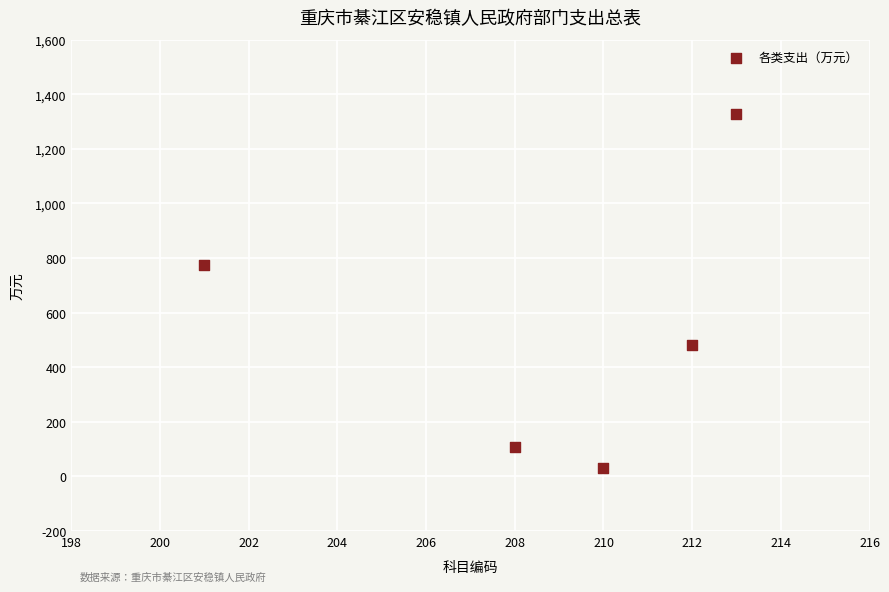

What is the range of Y values (max minus min)?

1295.1